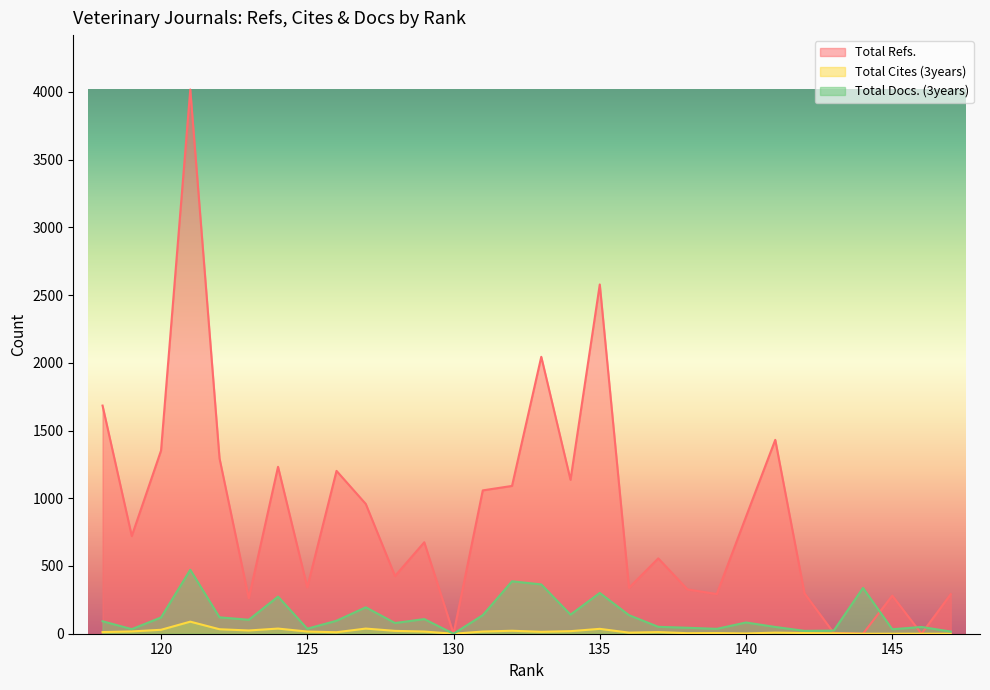

What is the difference between the highest and lowest values at 125?

327